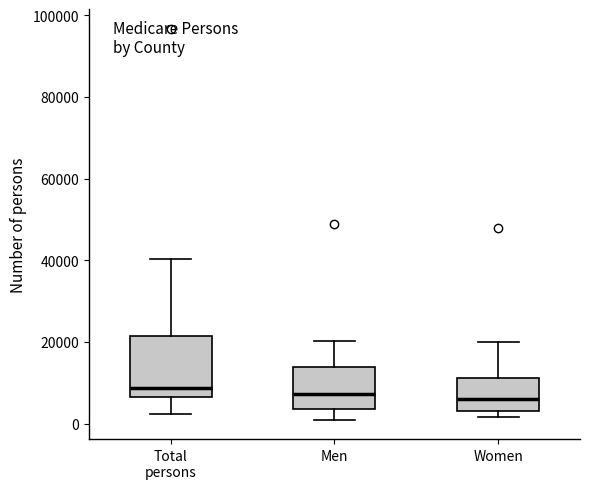

Reading left to right, read every box against the y-axis: the position of its median line, the range the box covers, and the ends of its whiskers. The values are not printed on the chart, so give them approximately, as read against the axis.

Total persons: median 8000, box 6000 to 22000, whiskers 2000 to 40000
Men: median 8000, box 4000 to 14000, whiskers 2000 to 20000
Women: median 6000, box 4000 to 12000, whiskers 2000 to 20000